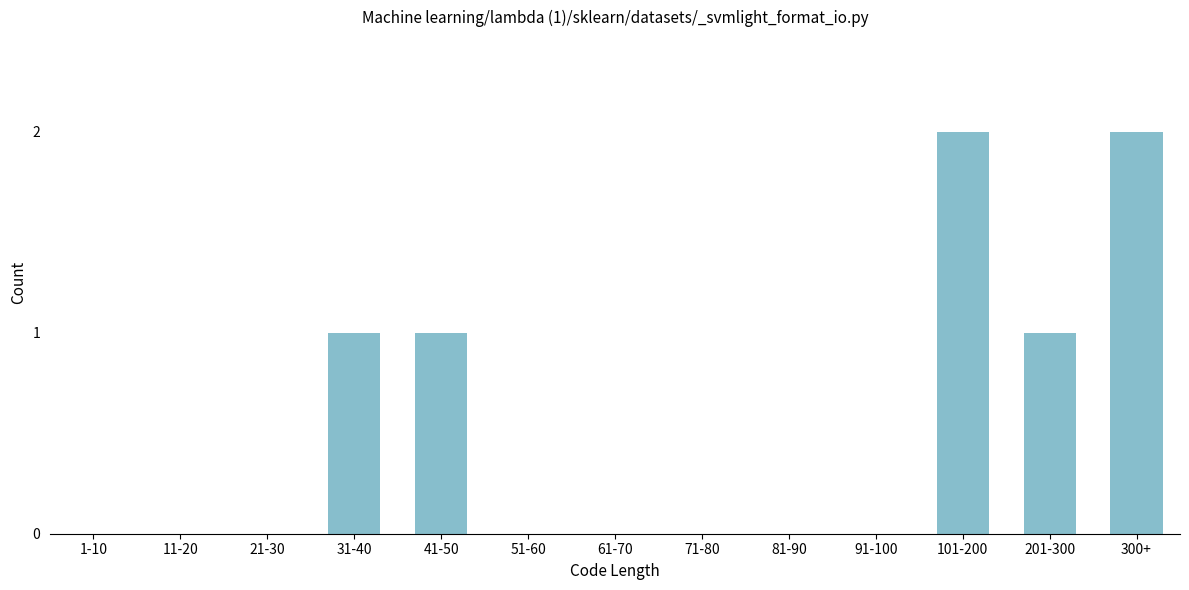

Reading left to right, what are all the values shown in this chart?

1-10=0	11-20=0	21-30=0	31-40=1	41-50=1	51-60=0	61-70=0	71-80=0	81-90=0	91-100=0	101-200=2	201-300=1	300+=2